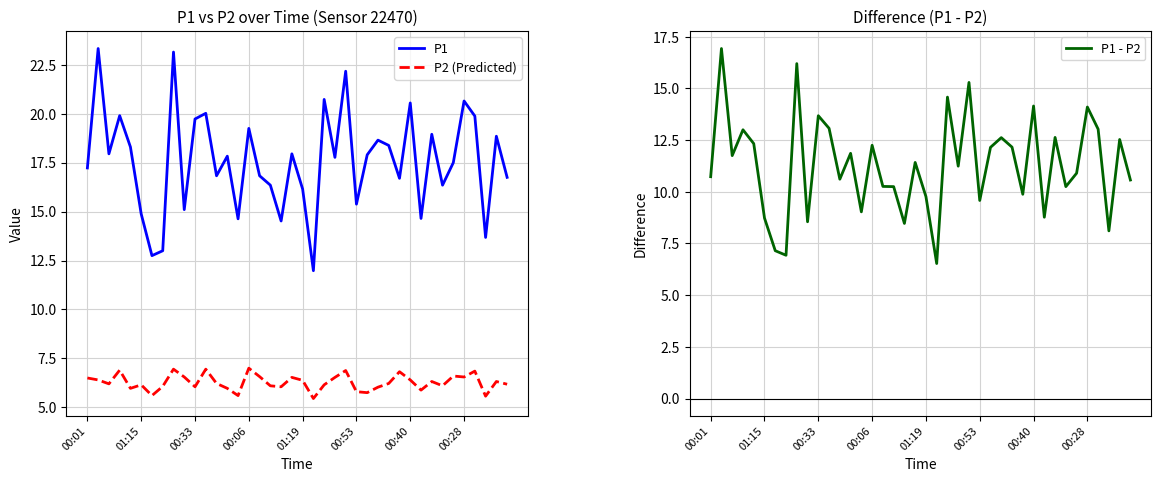

Is it true that P1 - P2 equals 3.6 at 11?

False